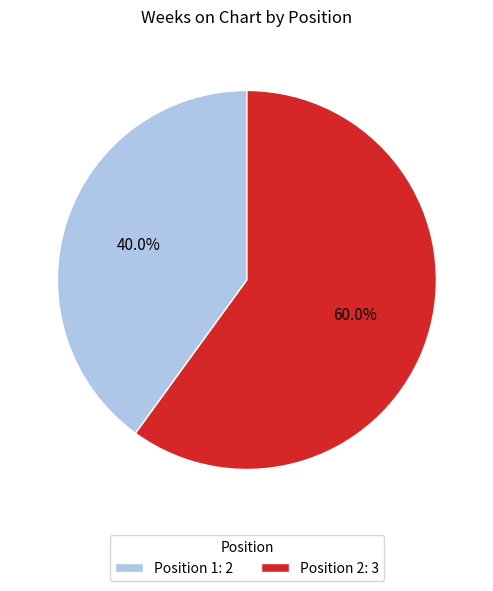

Which slice represents more than half of the pie?

Position 2: 3